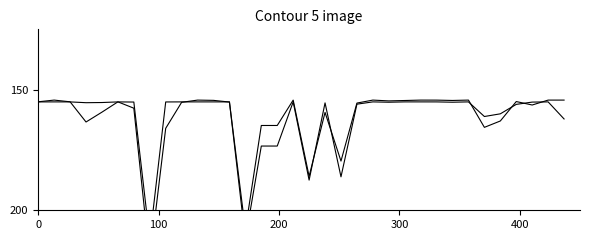

Is this an area chart (filled region under the line)?

No